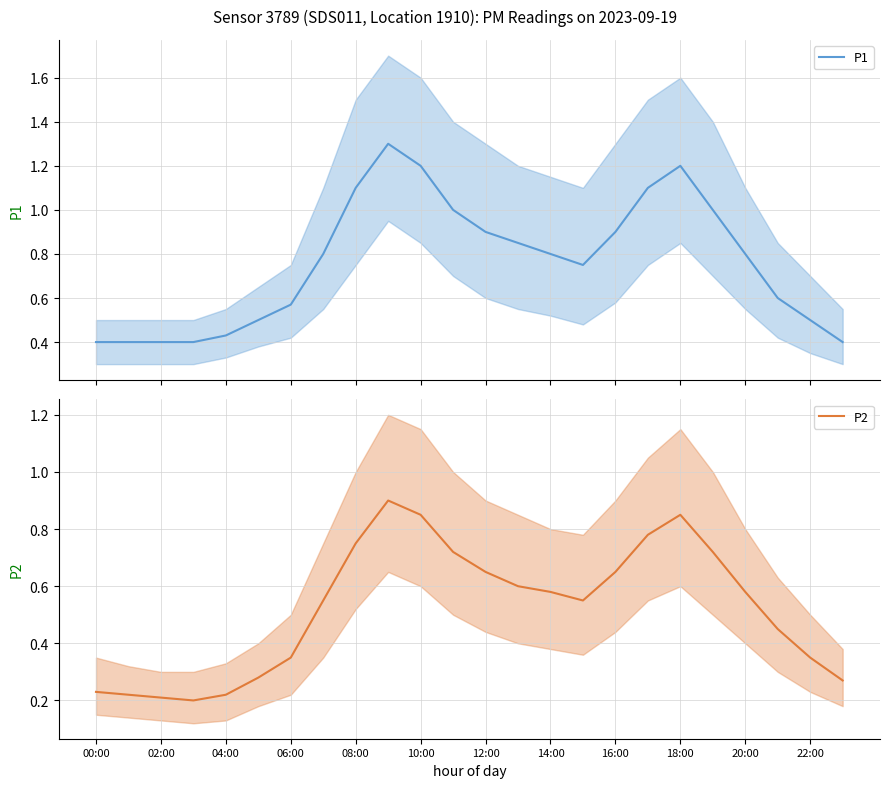

How many data points does each series have?

24